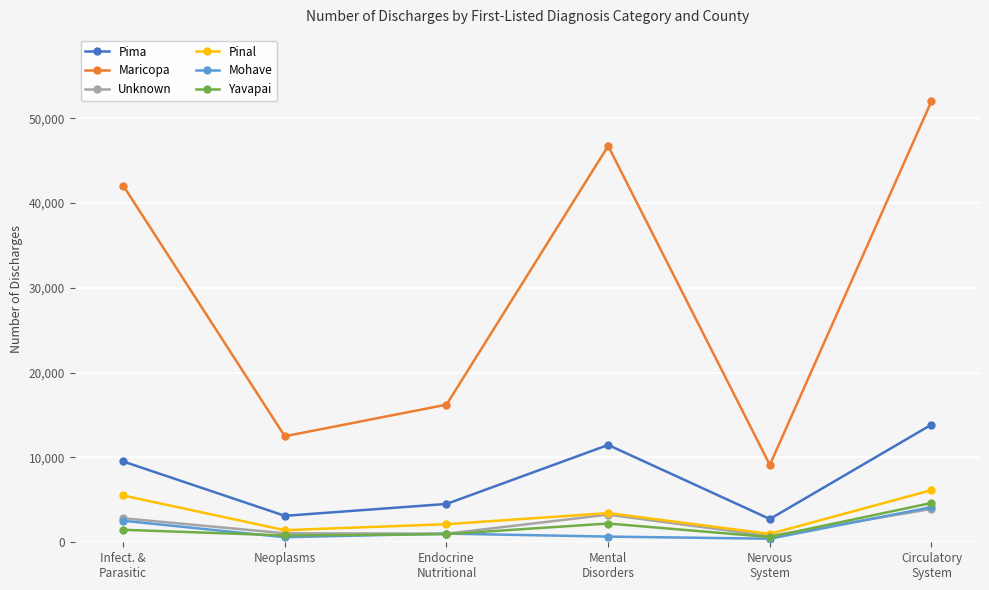

What is the minimum value shown in the chart?

421